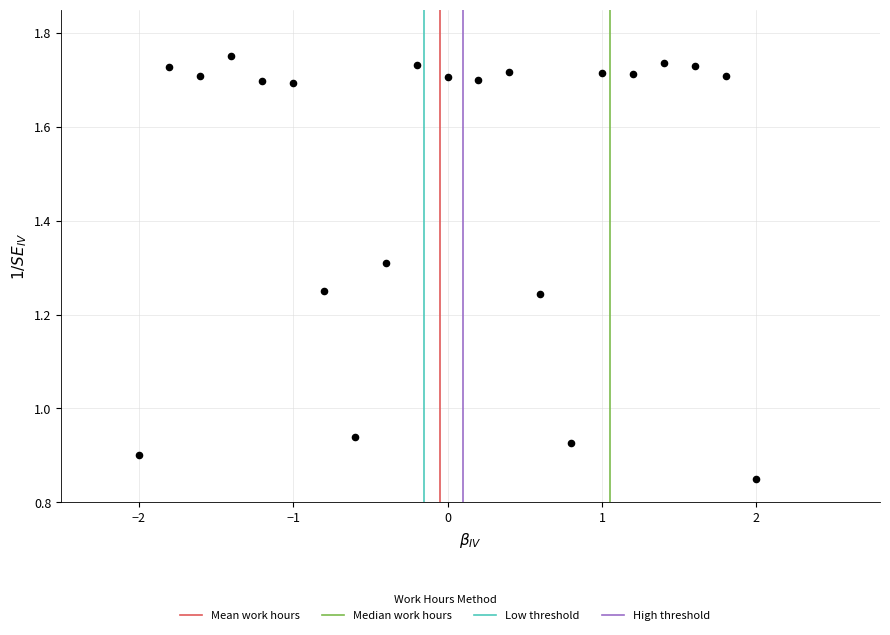

What is the range of X values (max minus min)?

4.0